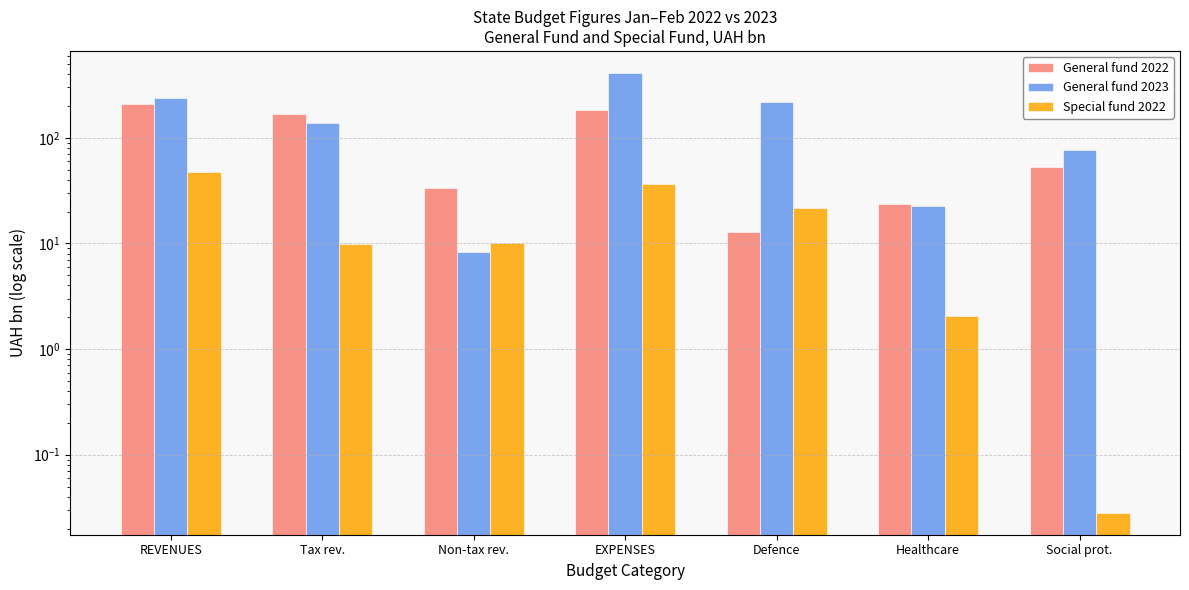

At which label does General fund 2023 first exceed 137?

REVENUES